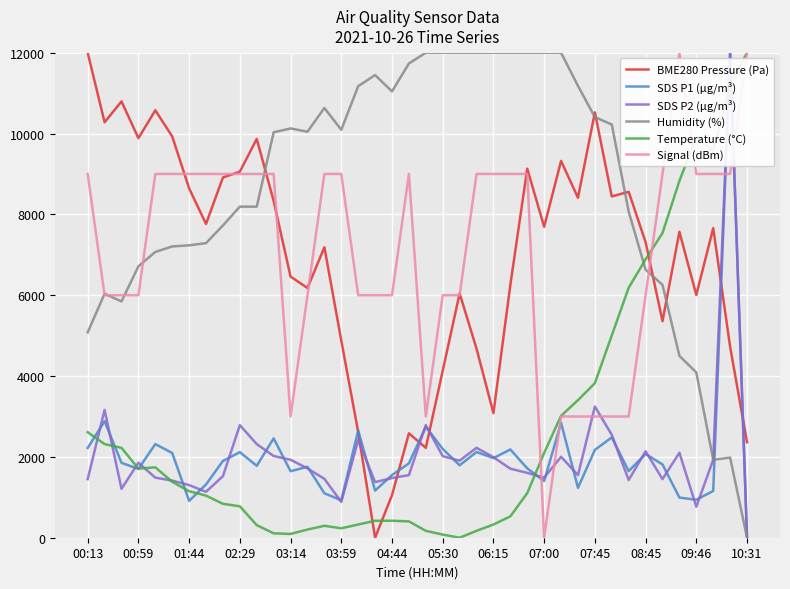

What is the maximum value for Temperature (°C)?

12000.0